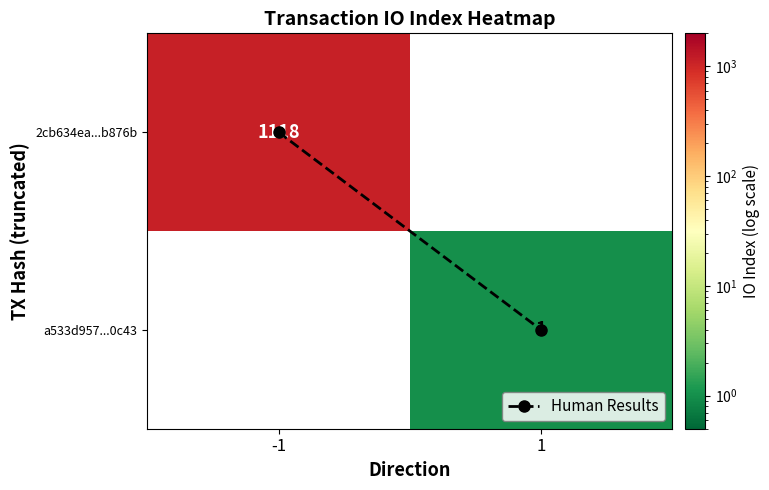

What is the greatest value displayed?

1118.0